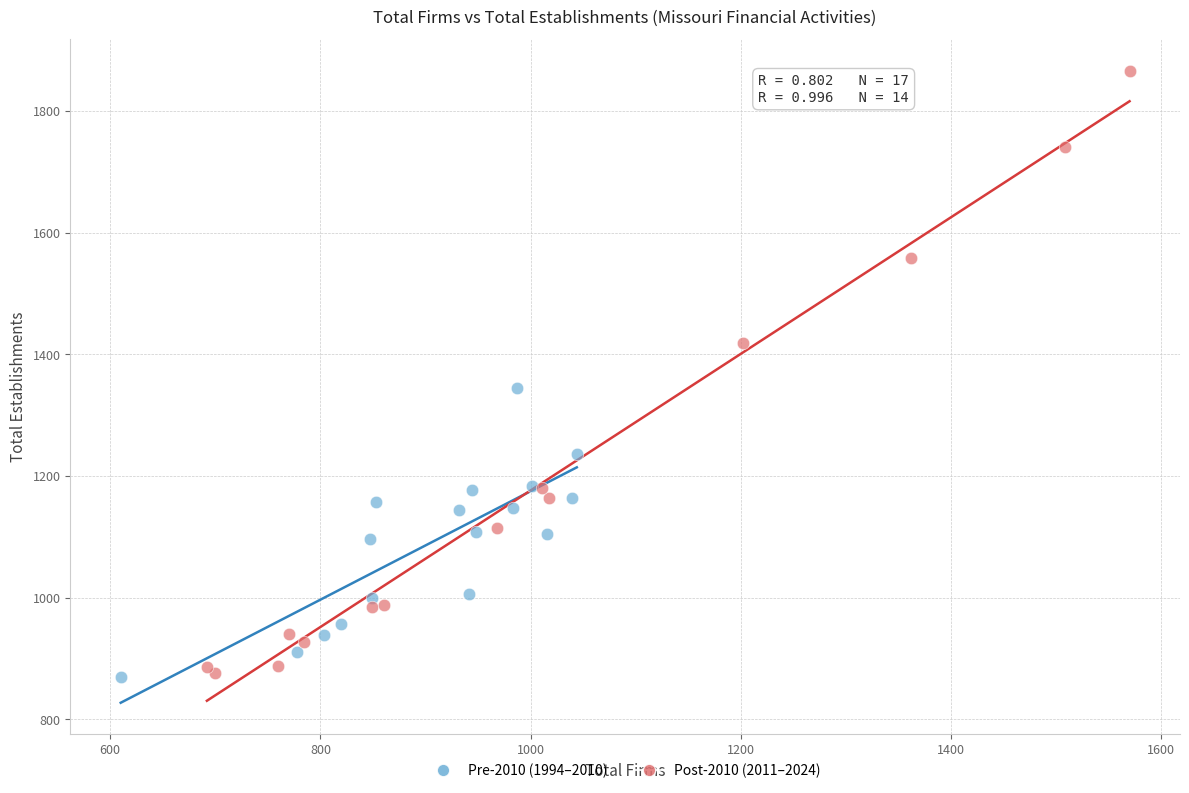

Which series reaches the maximum Y coordinate?

Post-2010 (2011–2024)